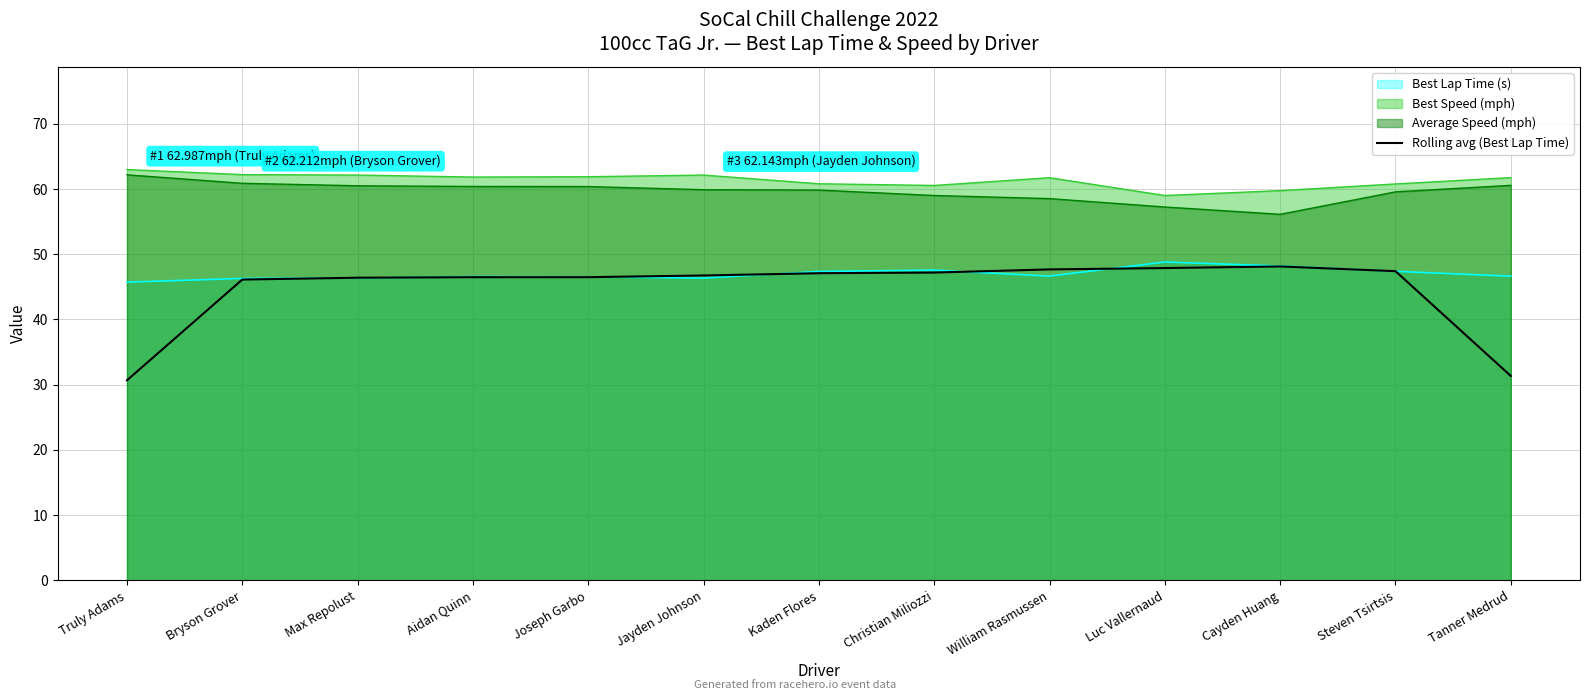

True or false: Best Lap Time (s) and Average Speed (mph) intersect in this chart.

False